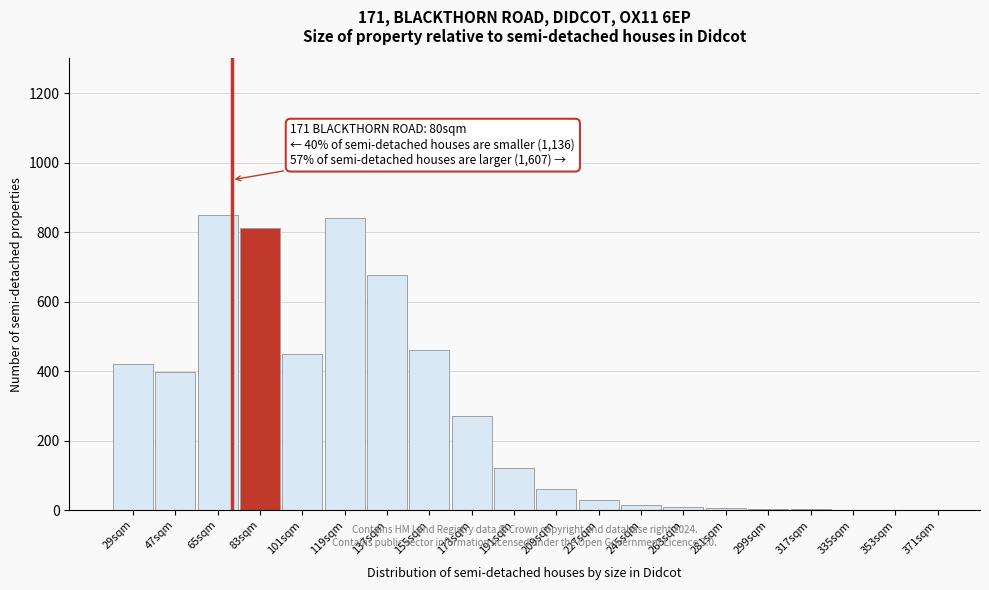

What is the greatest value displayed?

850